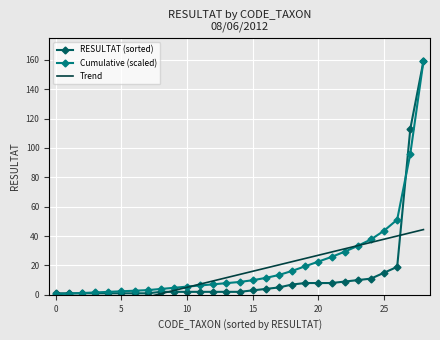

Rank the series by their maximum value, from highest to lowest.

RESULTAT (sorted), Cumulative (scaled), Trend